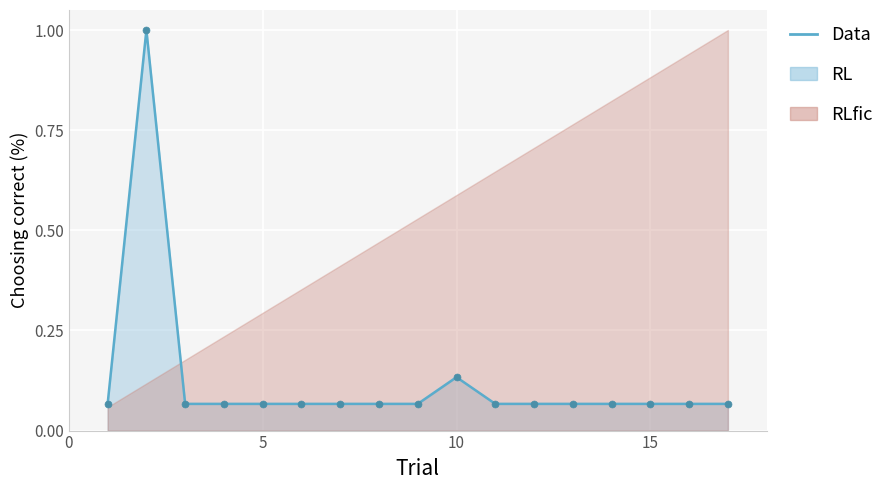

What is the difference between the second highest and second lowest values?

0.1